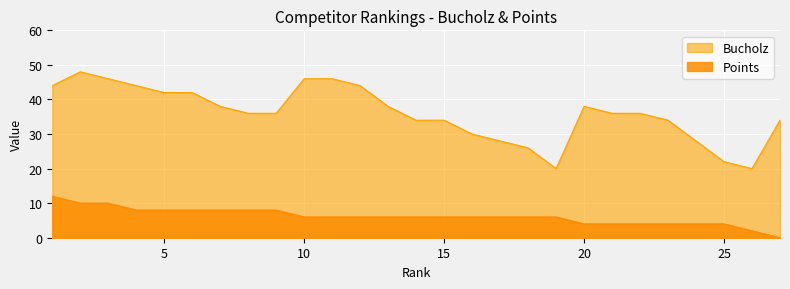

What is the sum of the Bucholz values at 7 and 19?

58